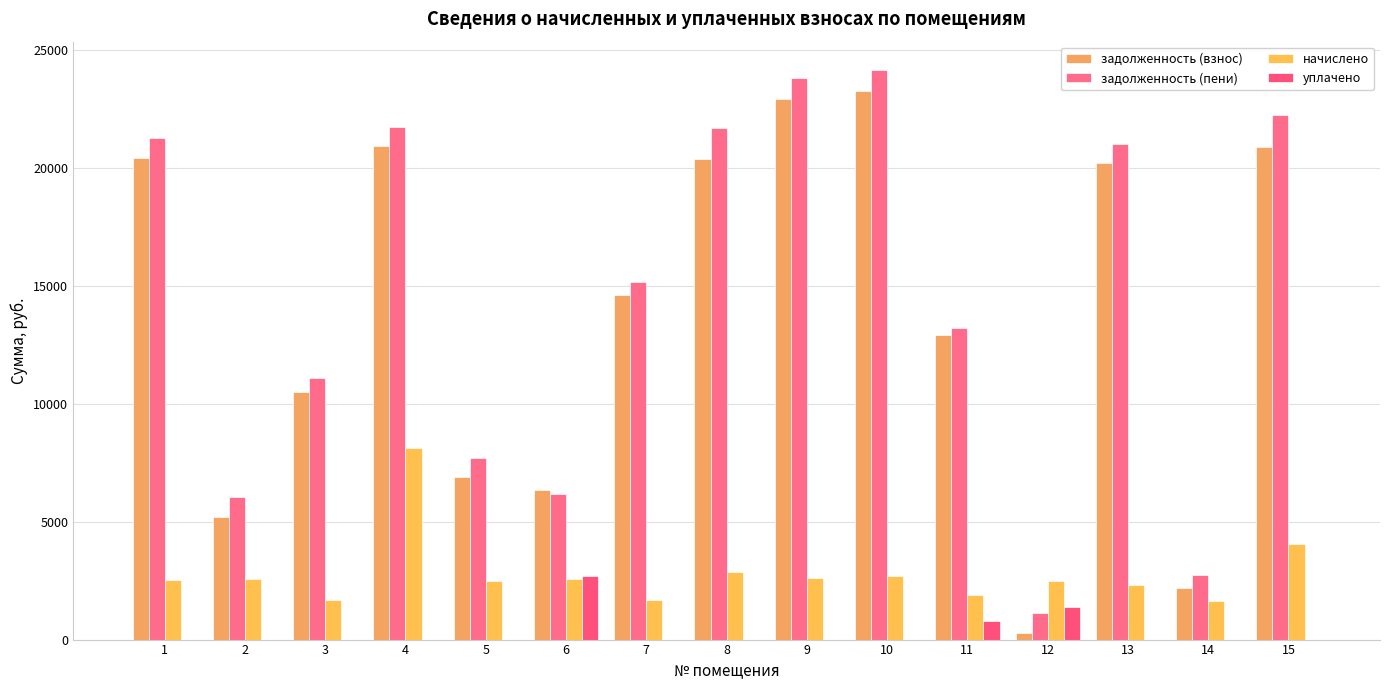

Rank the series by their maximum value, from highest to lowest.

задолженность (пени), задолженность (взнос), начислено, уплачено